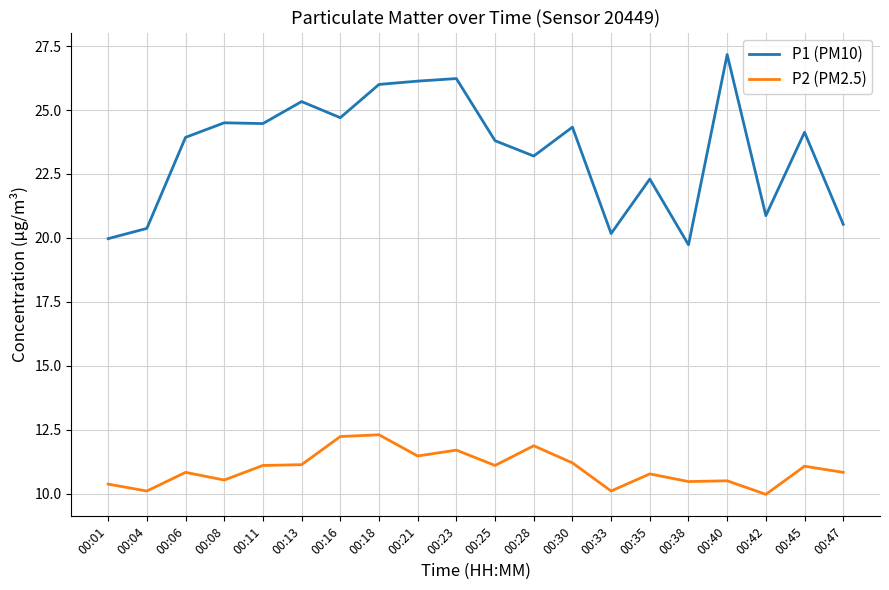

Is it true that P2 (PM2.5) equals 4.4 at 00:11?

False